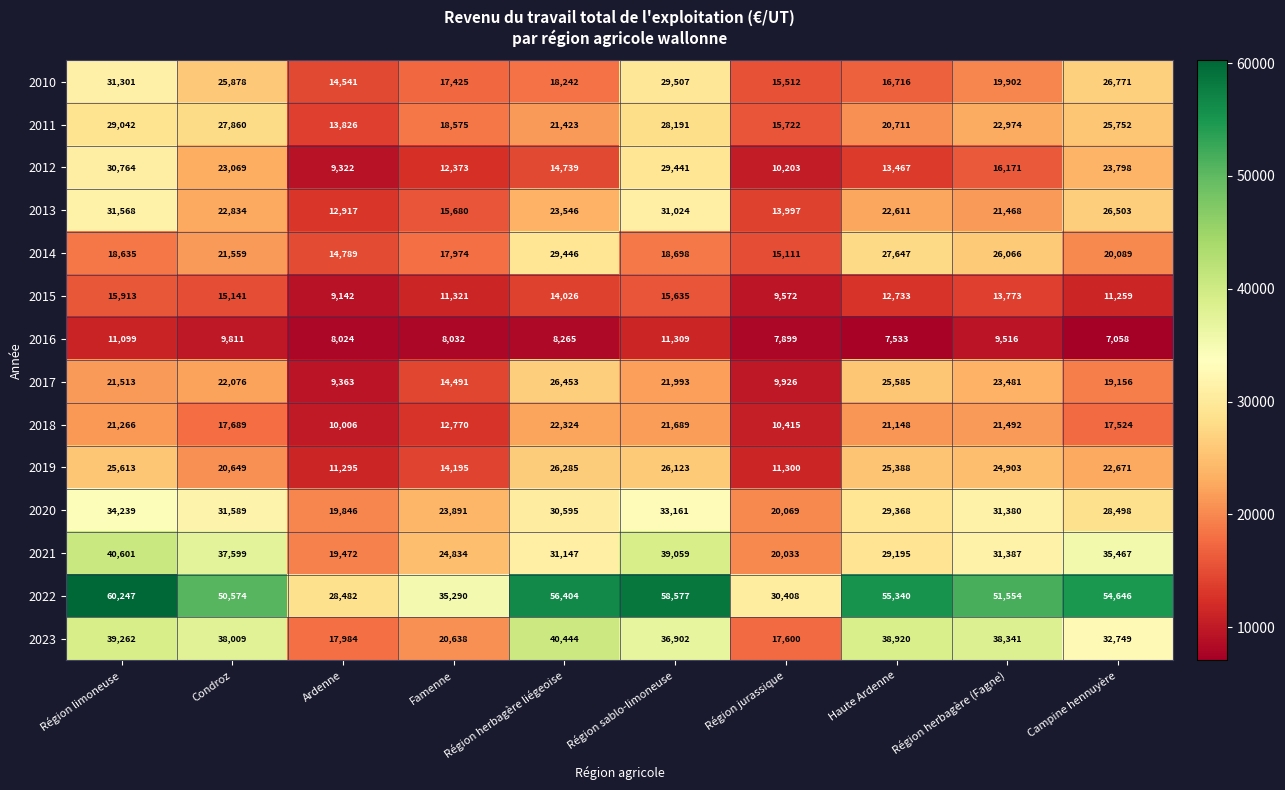

What is the approximate value of 2020 at Région herbagère (Fagne)?

31380